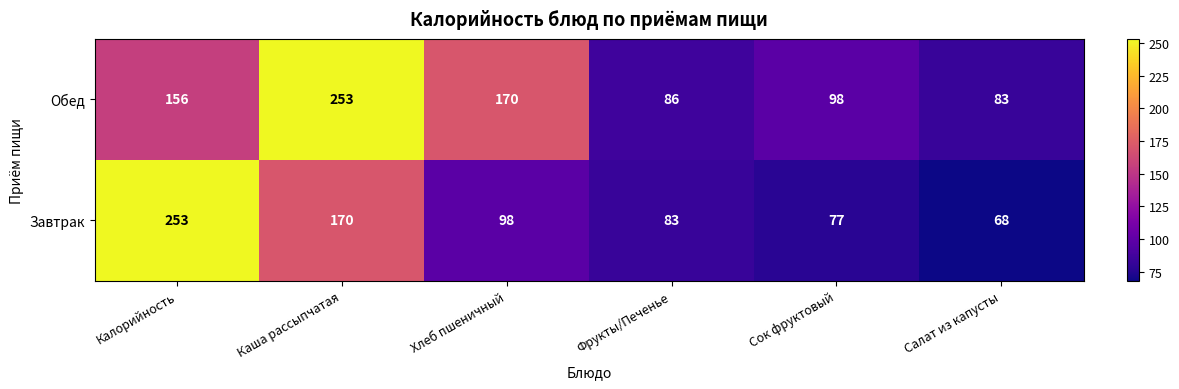

At which category is the sum across all series the highest?

Каша рассыпчатая